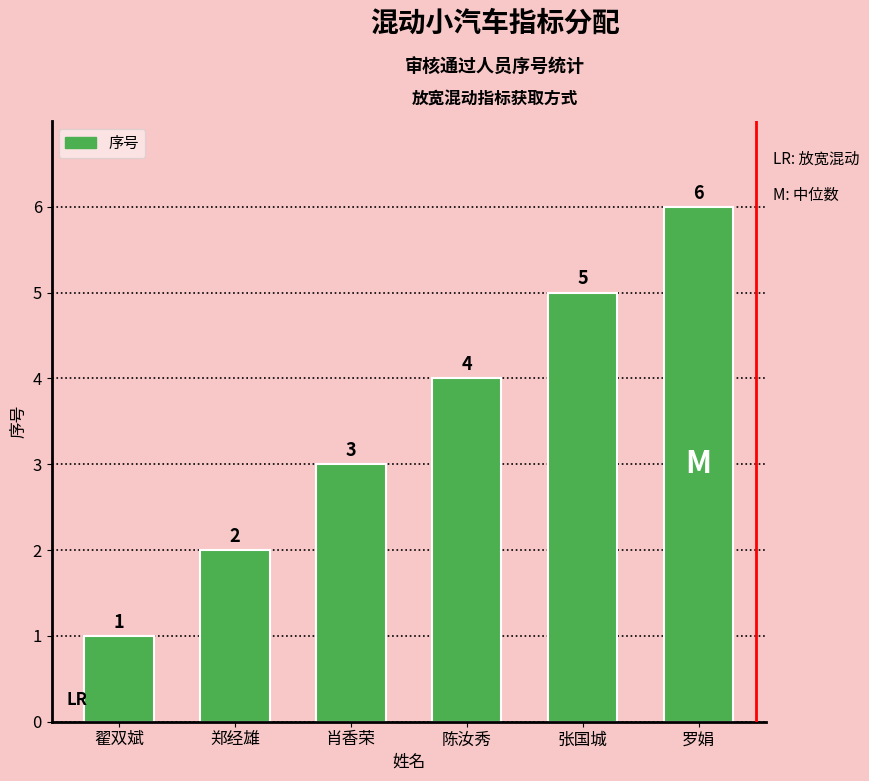

List the labels in order of value, largest first.

罗娟, 张国城, 陈汝秀, 肖香荣, 郑经雄, 翟双斌